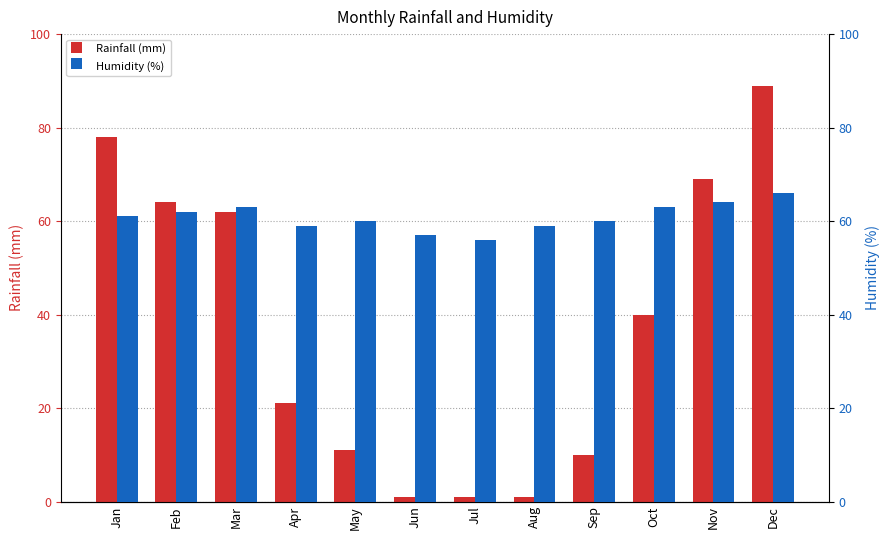

How many categories are shown in the chart?

12